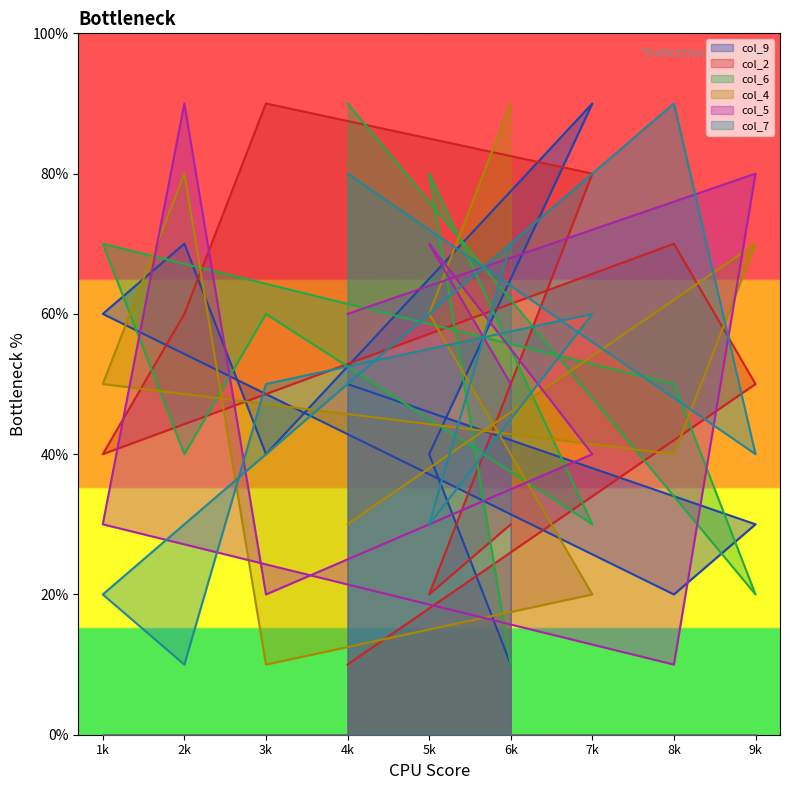

Is the value of col_2 at 1k greater than the value of col_7 at 7k?

No